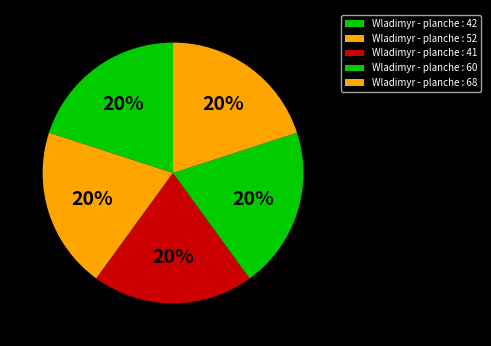

To the nearest percent, what is the average slice percentage?

20%